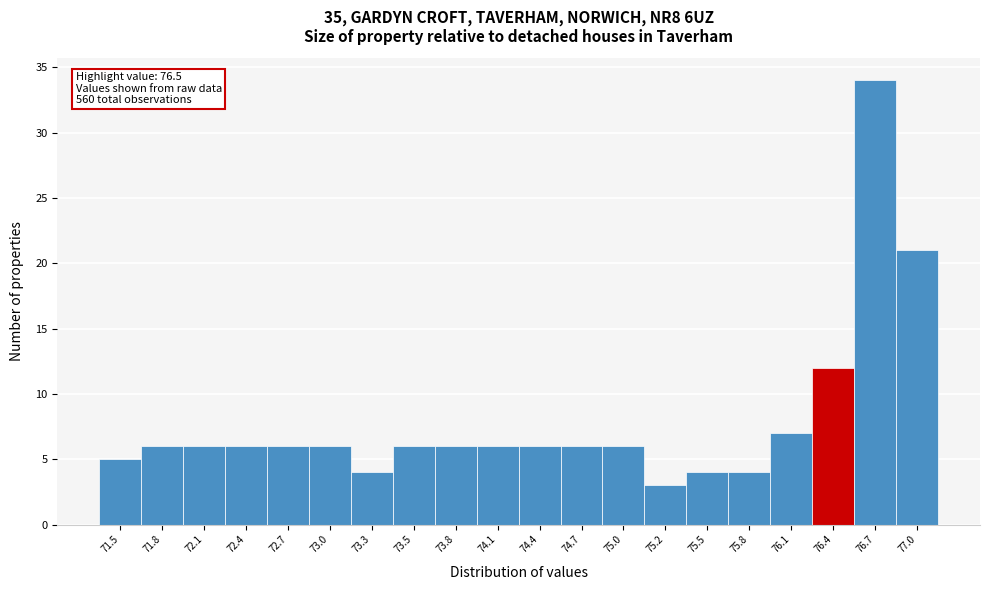

Which range on the x-axis has the tallest bar?

76.530 to 76.815